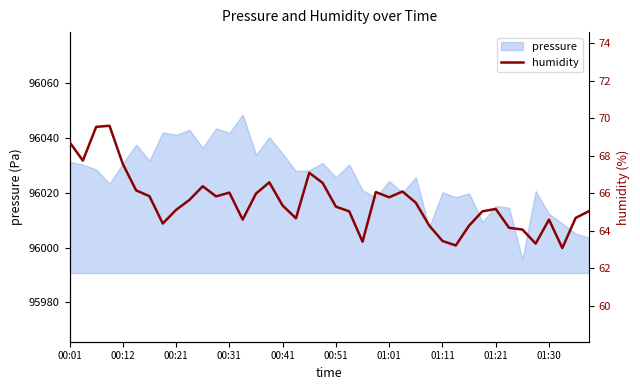

What is the maximum value shown in the chart?

69.6